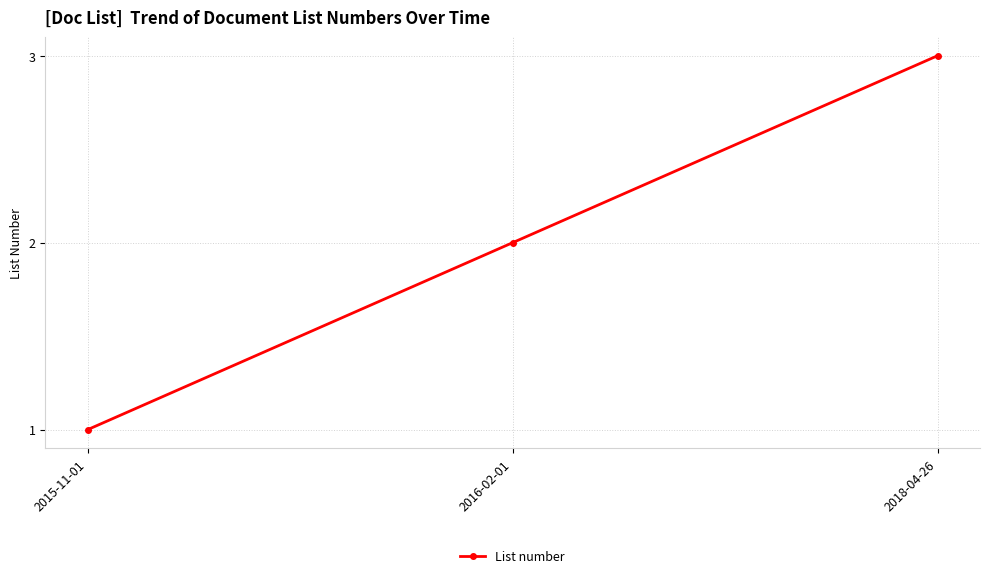

What position from the right is 2016-02-01?

2